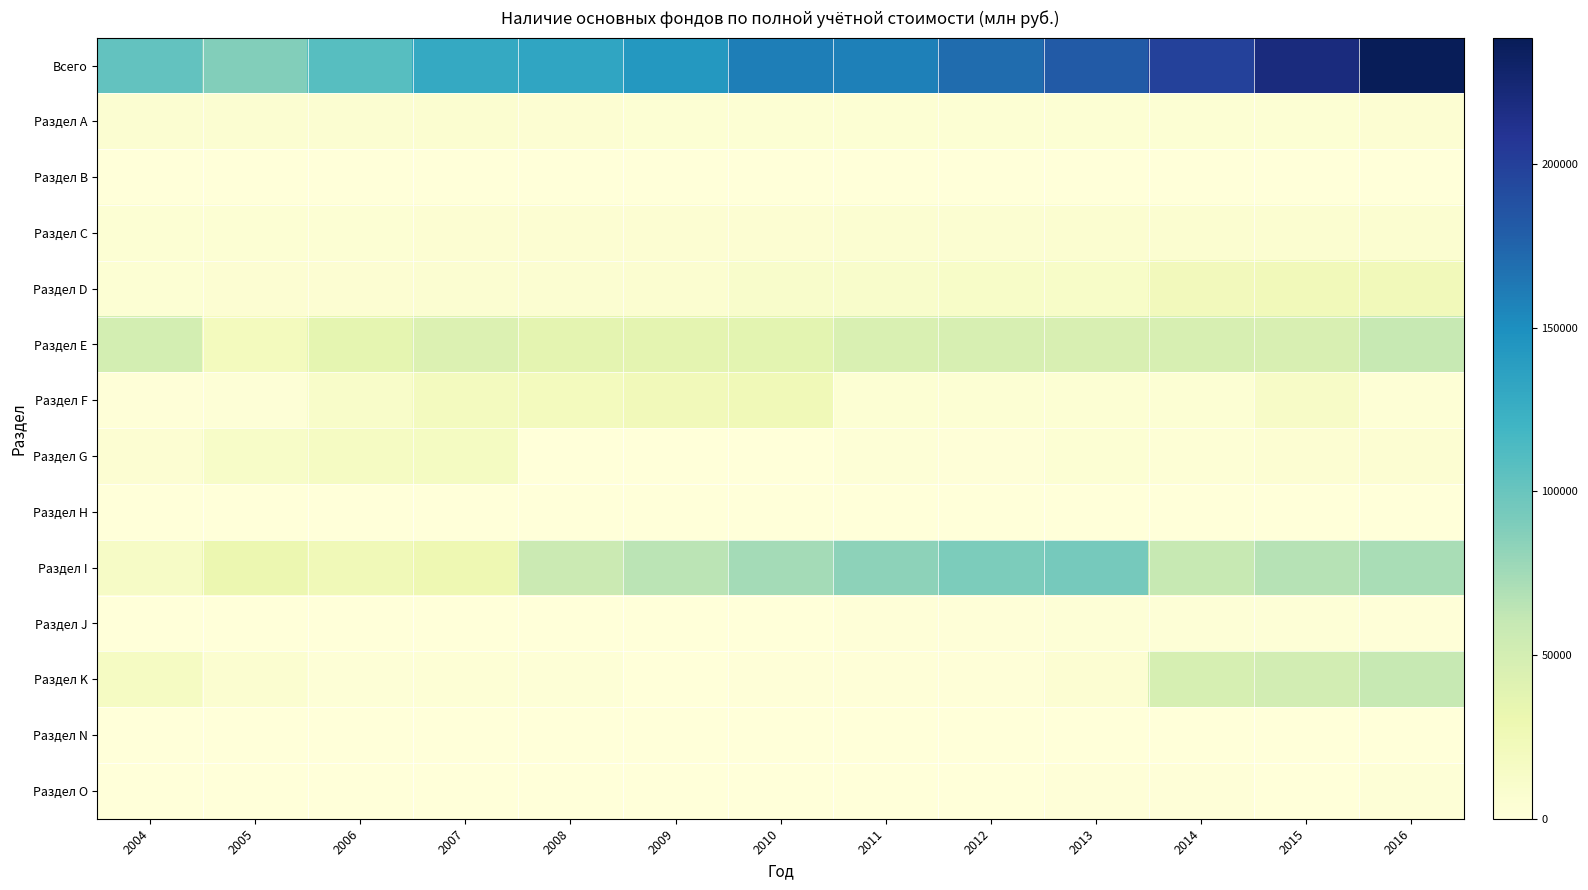

At which category is the sum across all series the highest?

2016